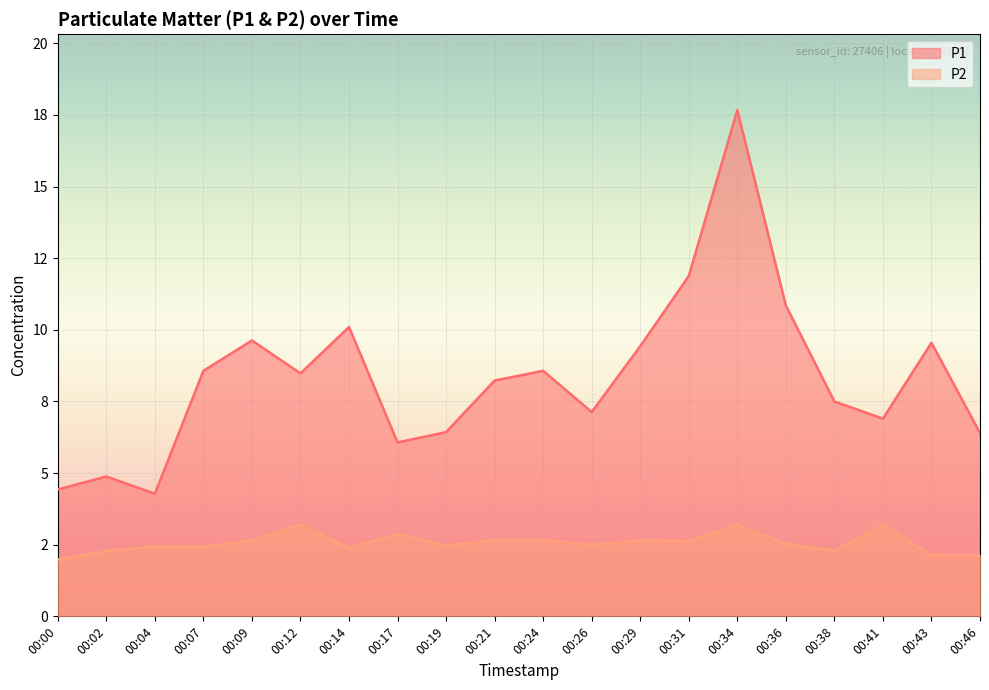

True or false: P2 and P1 intersect in this chart.

False